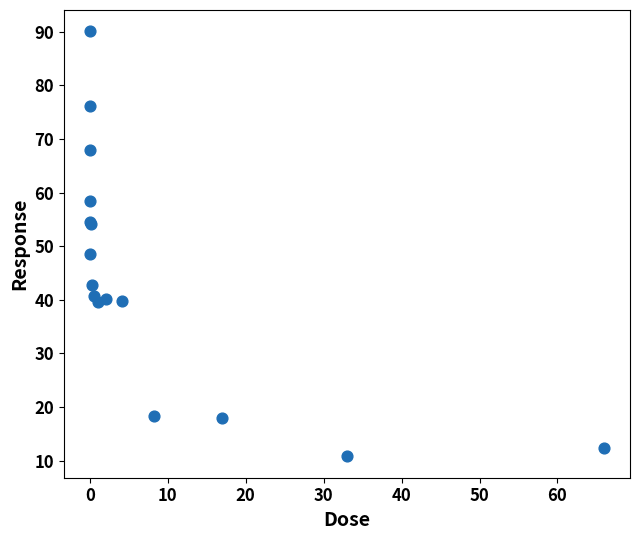

What Y value in the scatter plot is closest to 50?

48.6